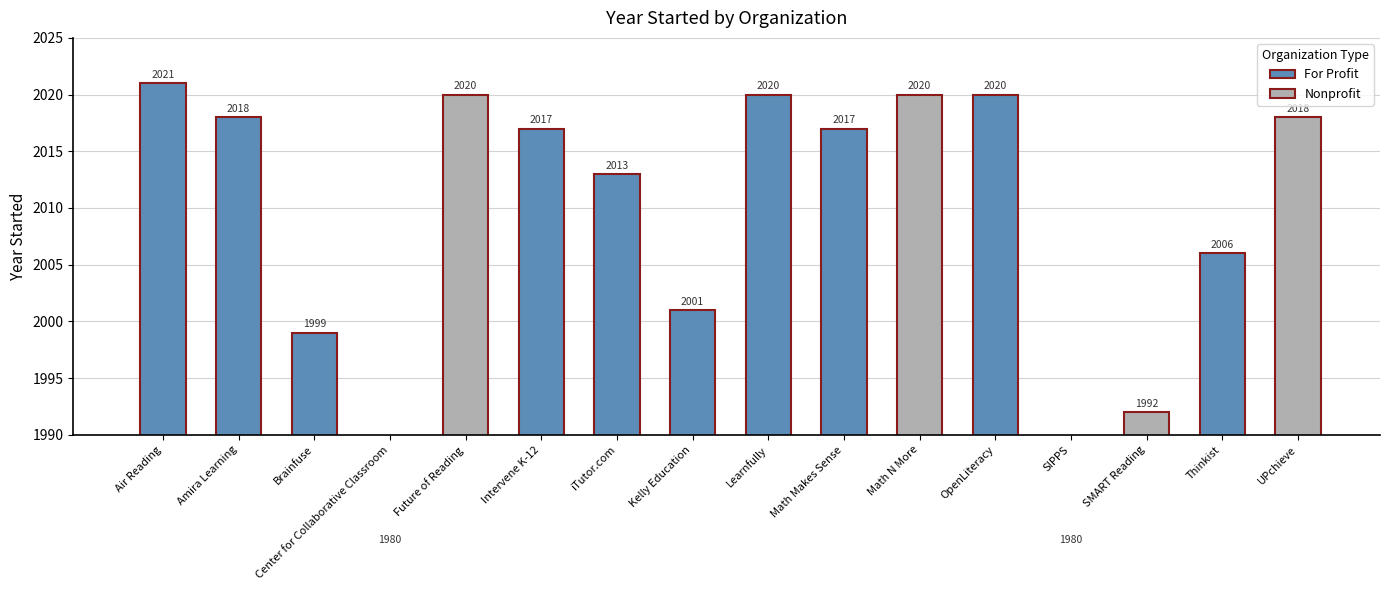

What is the label of the 9th bar from the left?

Learnfully